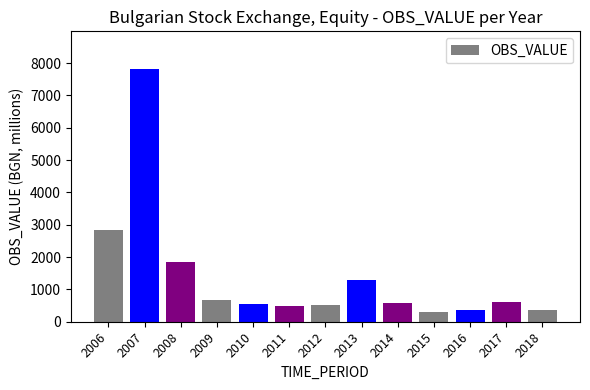

Is it true that the value at 2009 is 686.1?

True